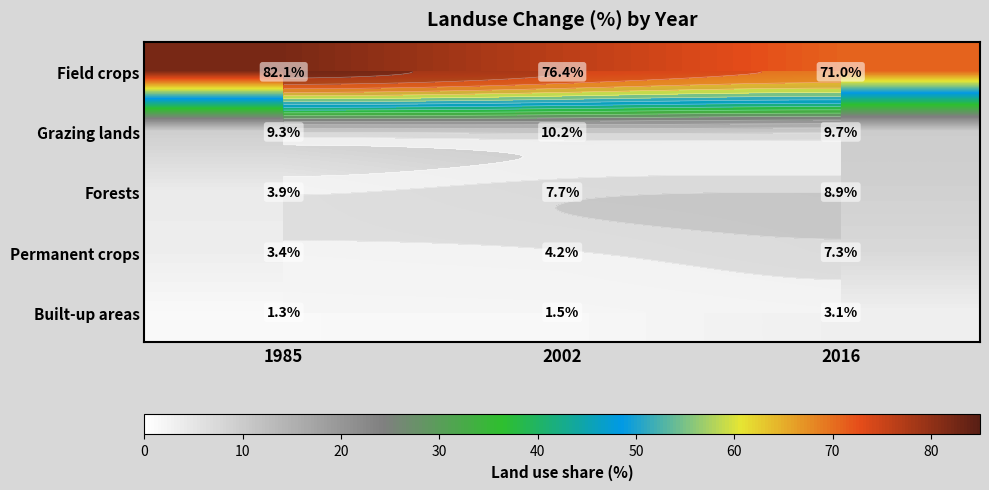

Between 1985 and 2016, which is larger?

1985